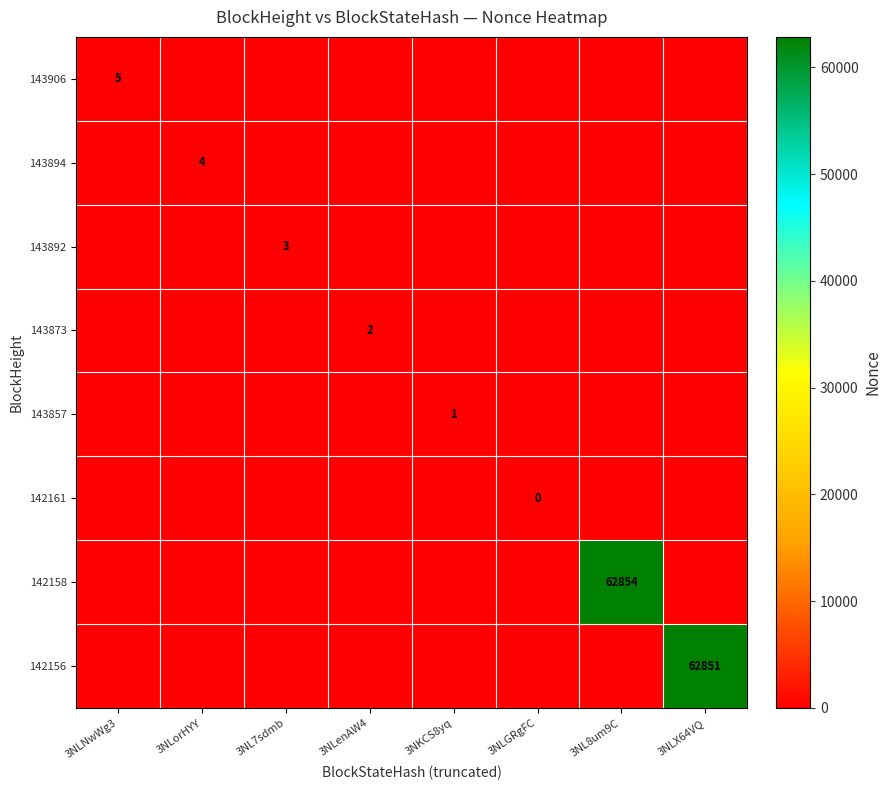

What is the spread (max minus min) of values at 3NLX64VQ?

62851